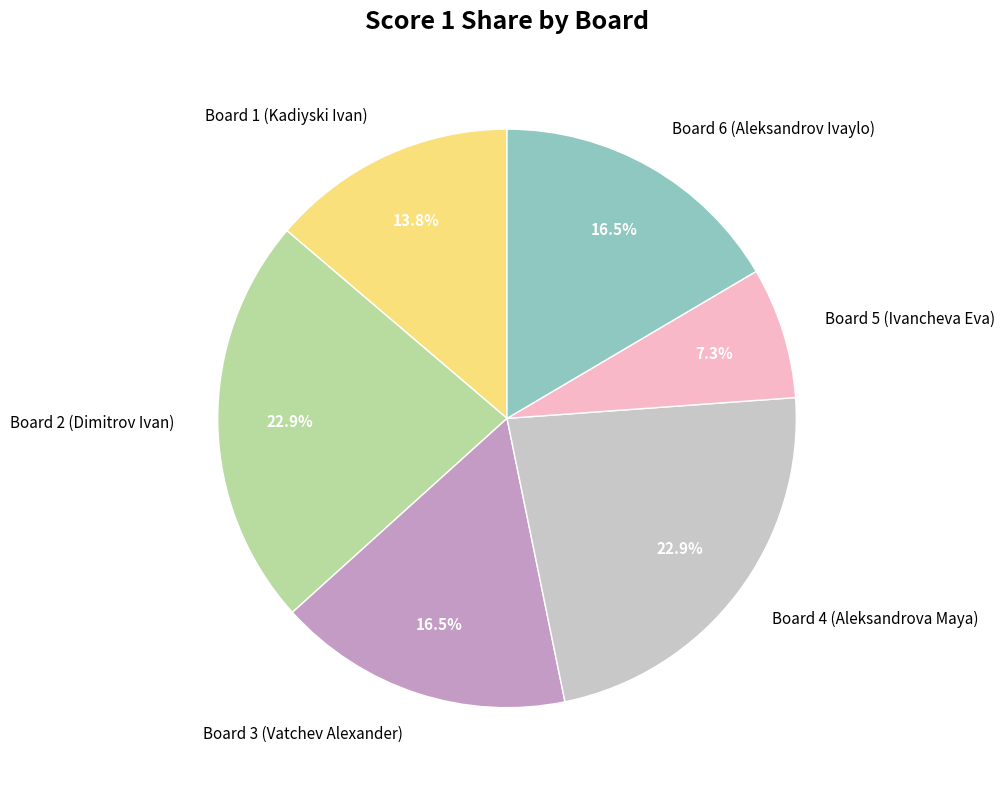

Is it true that Board 5 (Ivancheva Eva) is 17% of the pie?

False